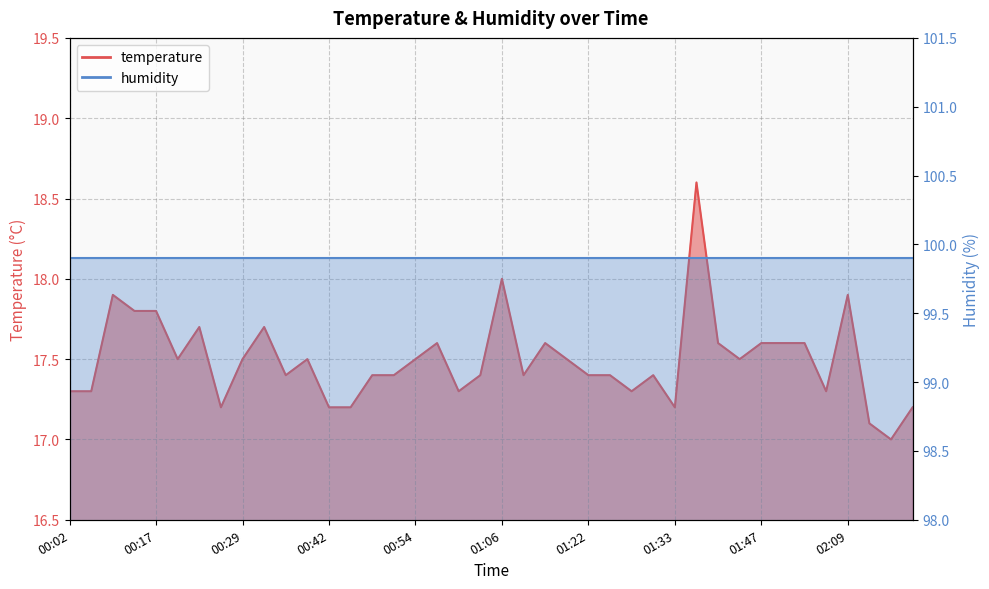

What position from the right is 00:19?

35